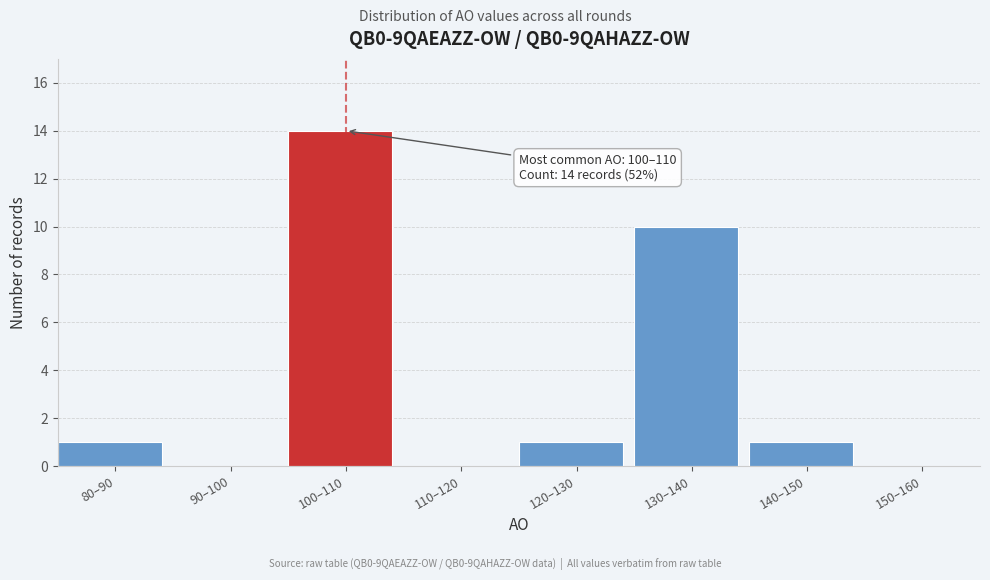

Reading left to right, what are all the values shown in this chart?

80–90=1	90–100=0	100–110=14	110–120=0	120–130=1	130–140=10	140–150=1	150–160=0